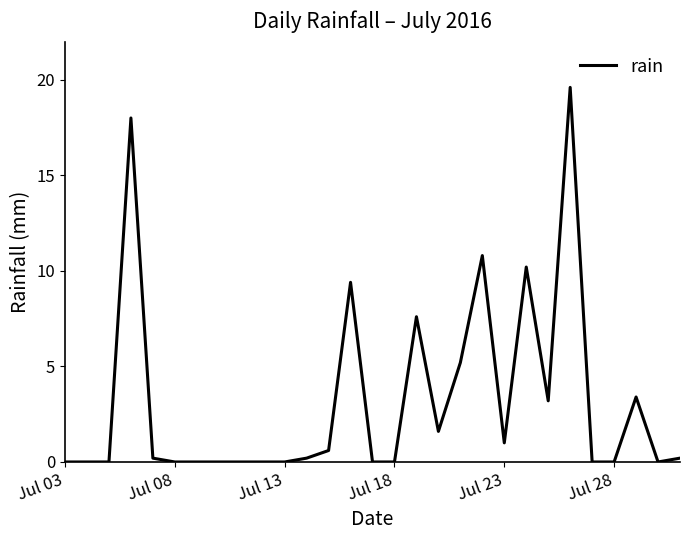

What is the difference between the maximum and minimum values?

19.6